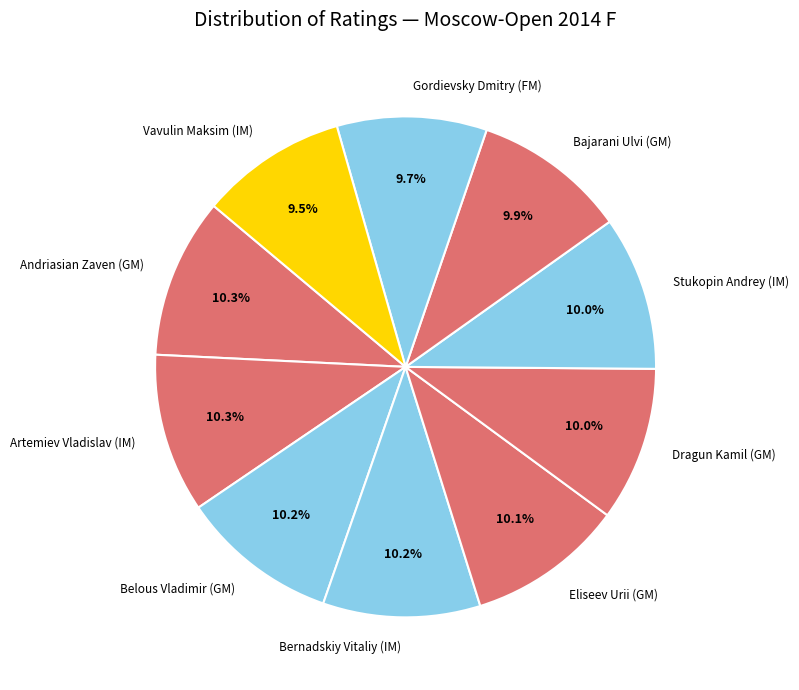

To the nearest percent, what is the combined percentage of Gordievsky Dmitry (FM) and Belous Vladimir (GM)?

20%